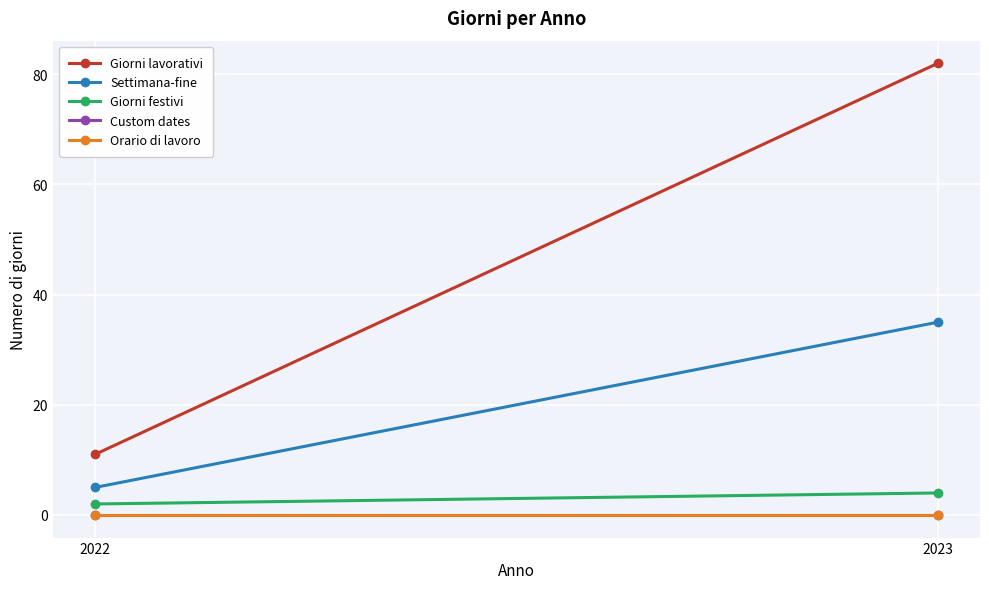

The value of Giorni festivi at 2022 is 2. True or false?

True